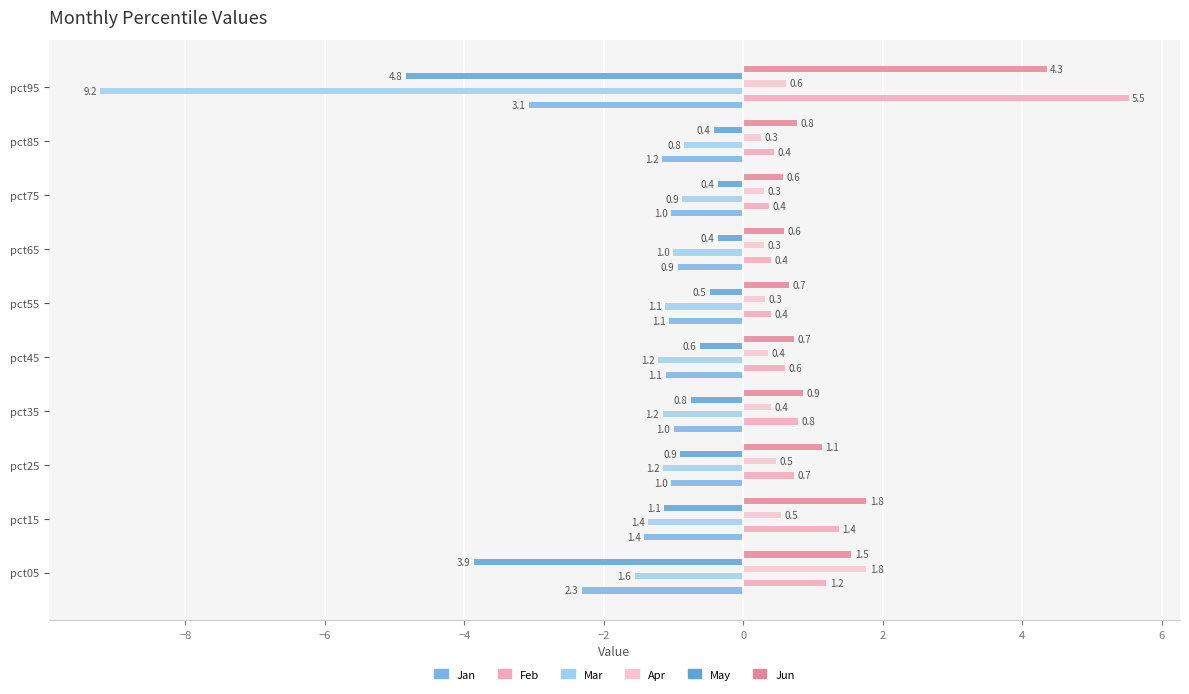

What is the sum of all Jan values?

-14.2